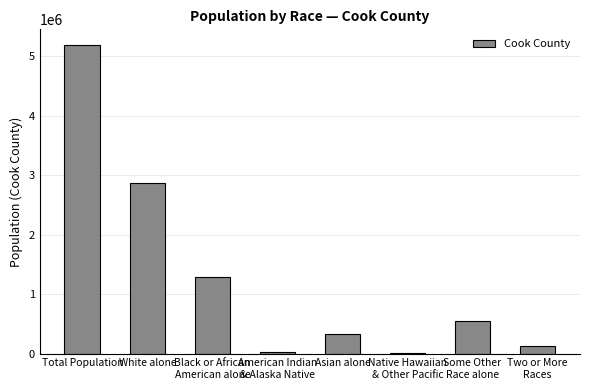

Is it true that the value at White alone is 2877212?

True